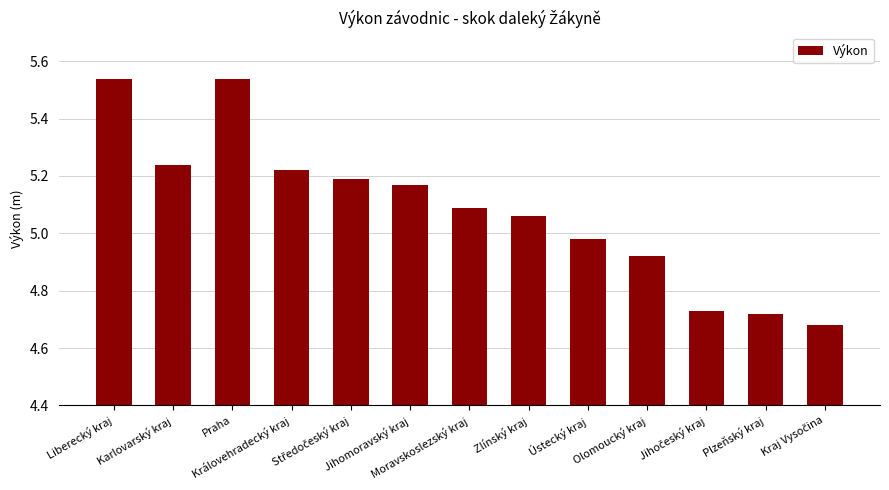

What is the difference between the maximum and minimum values?

0.9